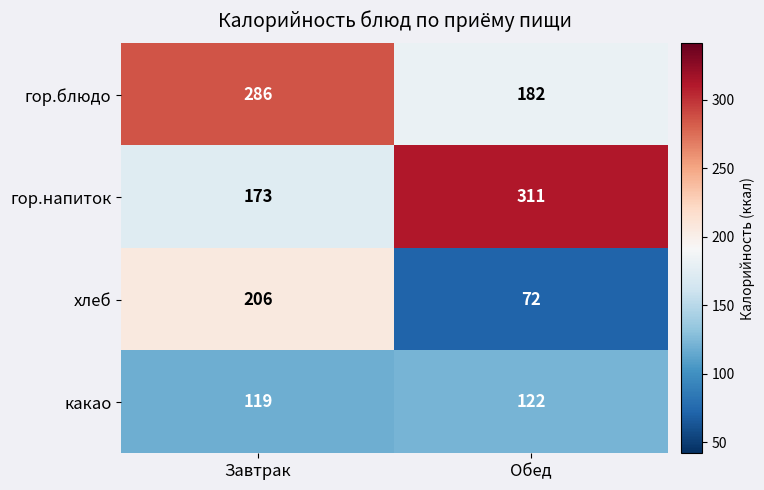

List the series in order of their peak value, lowest first.

какао, хлеб, гор.блюдо, гор.напиток